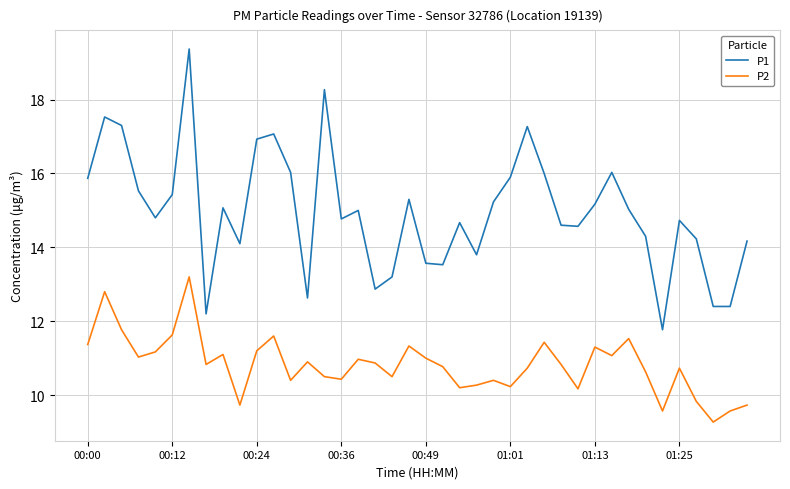

True or false: P1 and P2 cross at least once.

False